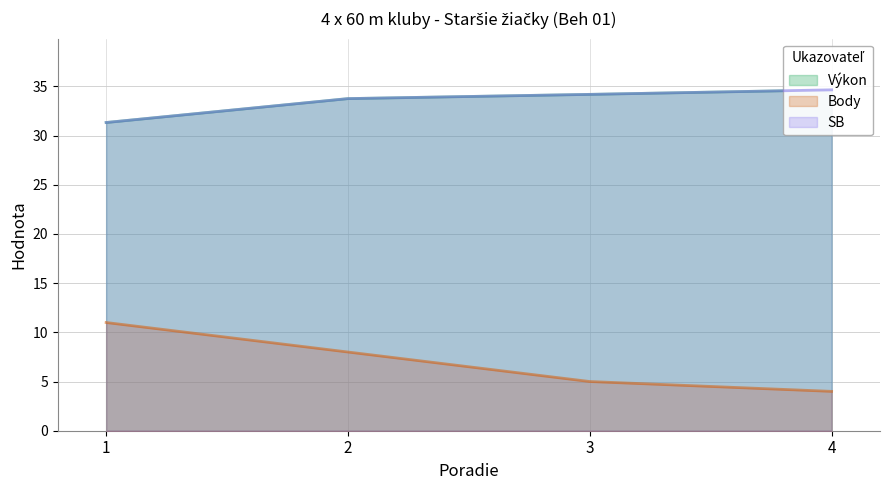

What is the spread (max minus min) of values at 1?

20.3